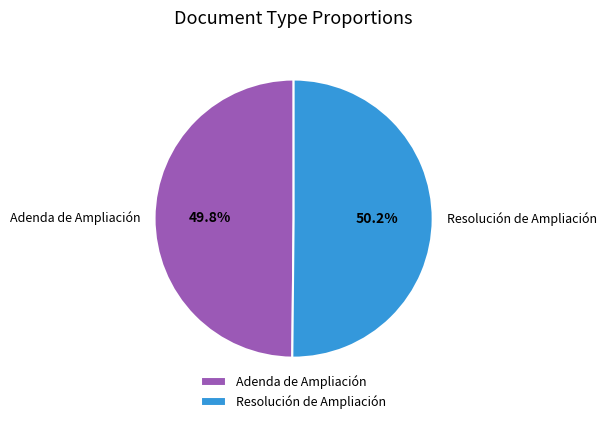

Count the number of slices in the pie.

2